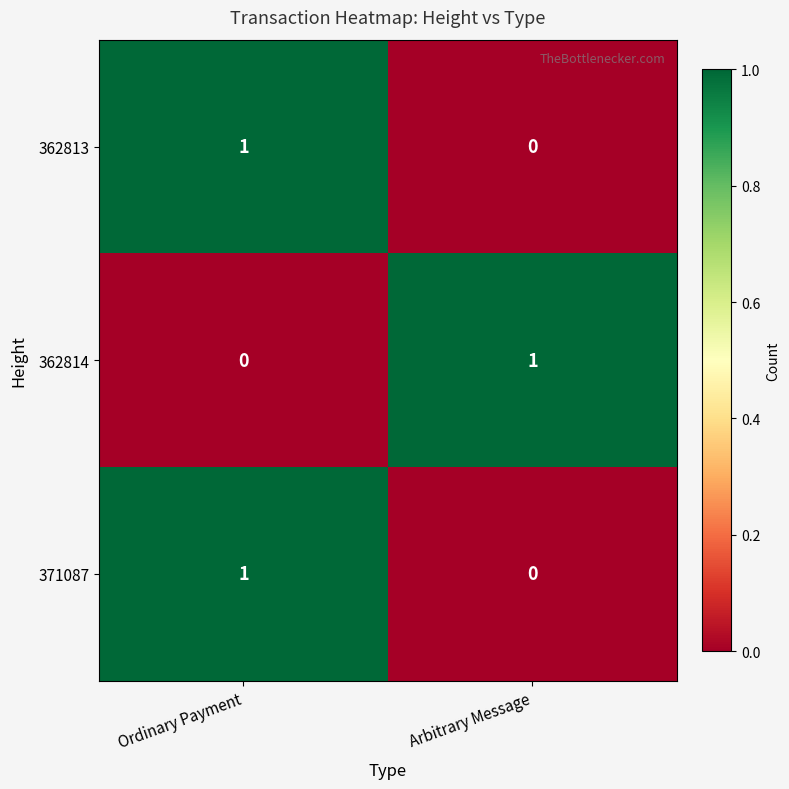

List the labels in order of 362813 value, largest first.

Ordinary Payment, Arbitrary Message